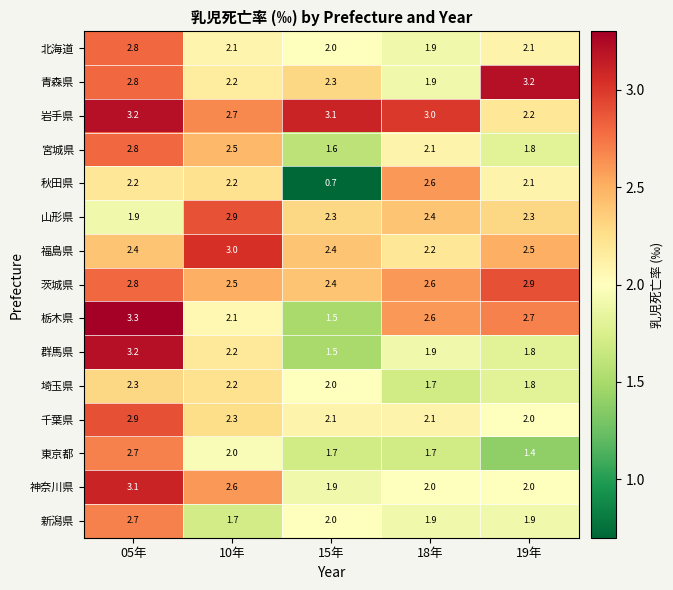

At how many categories does at least one series exceed 2?

5